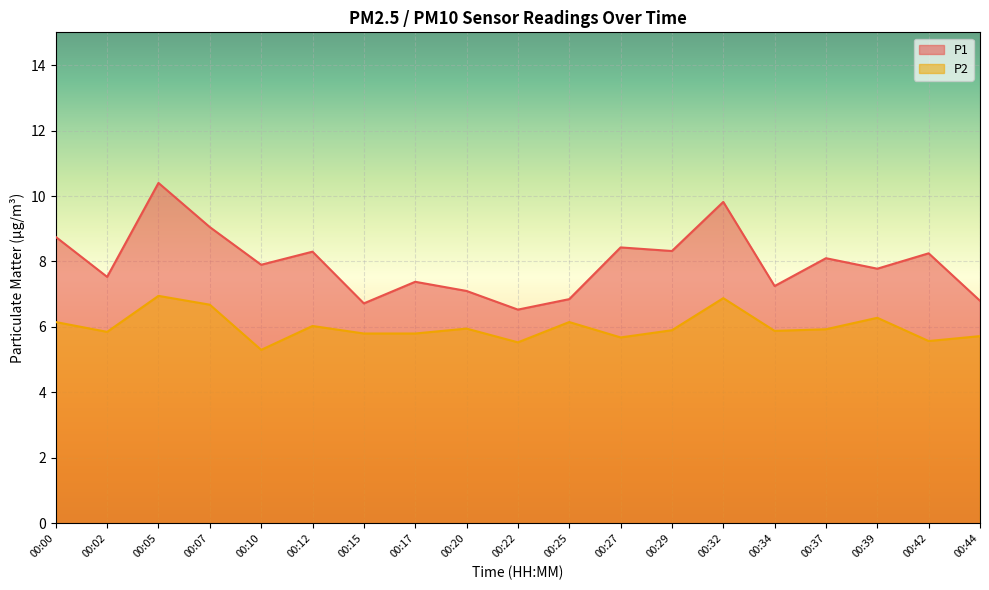

Which series has the largest total across all categories?

P1